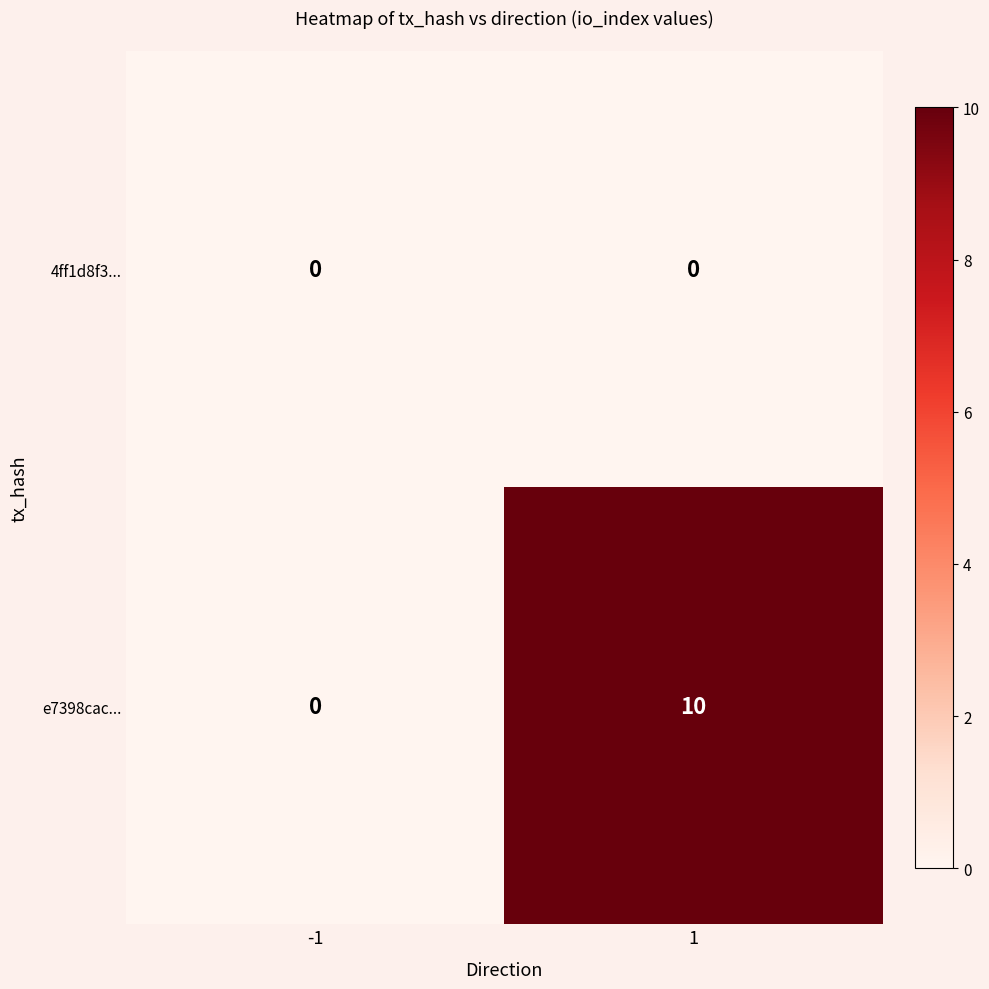

True or false: e7398cac... has a value of 0 at -1.

True